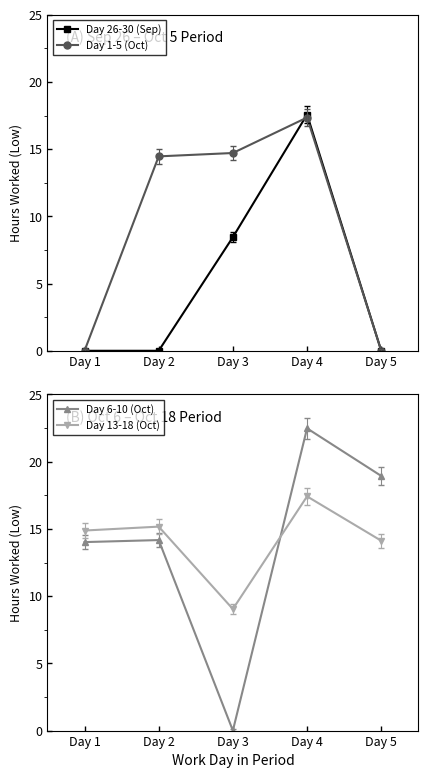

Reading left to right, list all the values displayed in this chart.

Day 26-30 (Sep): Day 1=0.0	Day 2=0.0	Day 3=8.4	Day 4=17.6	Day 5=0.0
Day 1-5 (Oct): Day 1=0.0	Day 2=14.5	Day 3=14.7	Day 4=17.4	Day 5=0.0
Day 6-10 (Oct): Day 1=14.0	Day 2=14.2	Day 3=0.0	Day 4=22.5	Day 5=18.9
Day 13-18 (Oct): Day 1=14.9	Day 2=15.2	Day 3=9.0	Day 4=17.4	Day 5=14.1